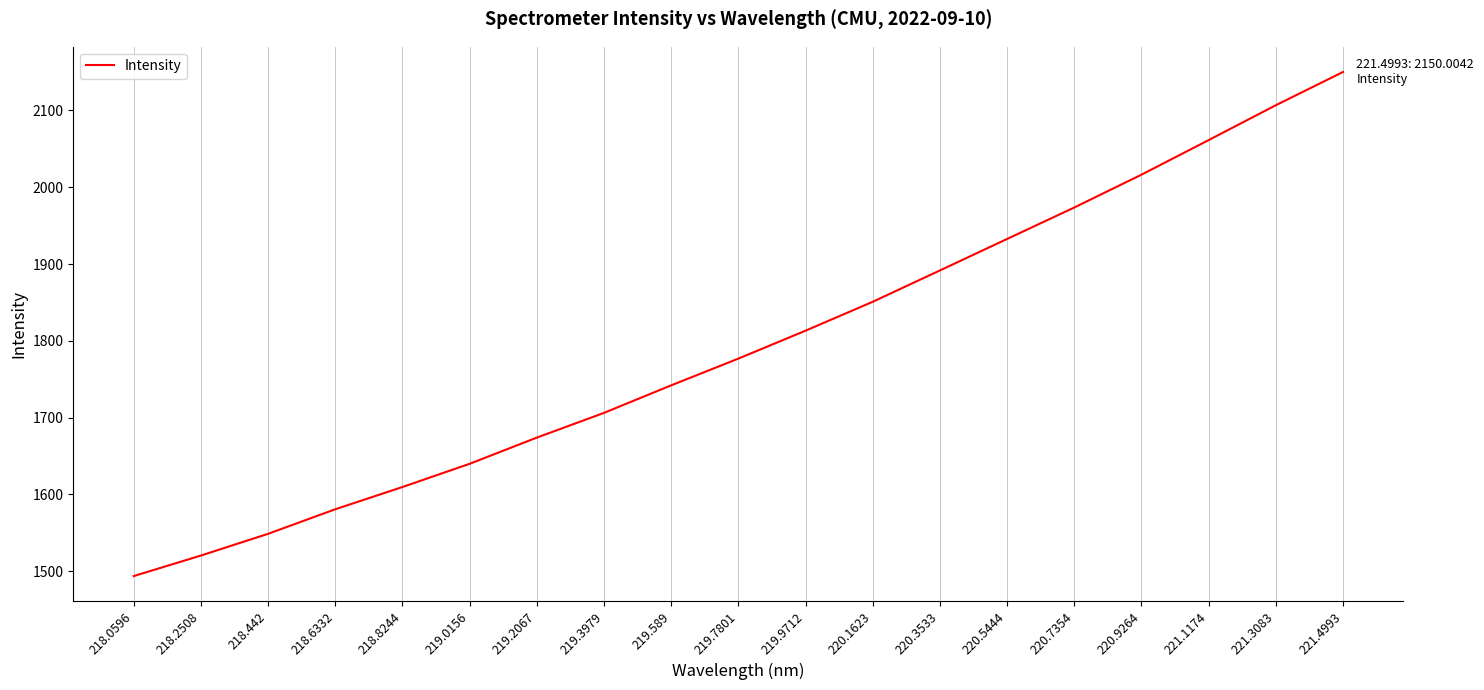

What is the difference between the maximum and second lowest values?

629.6